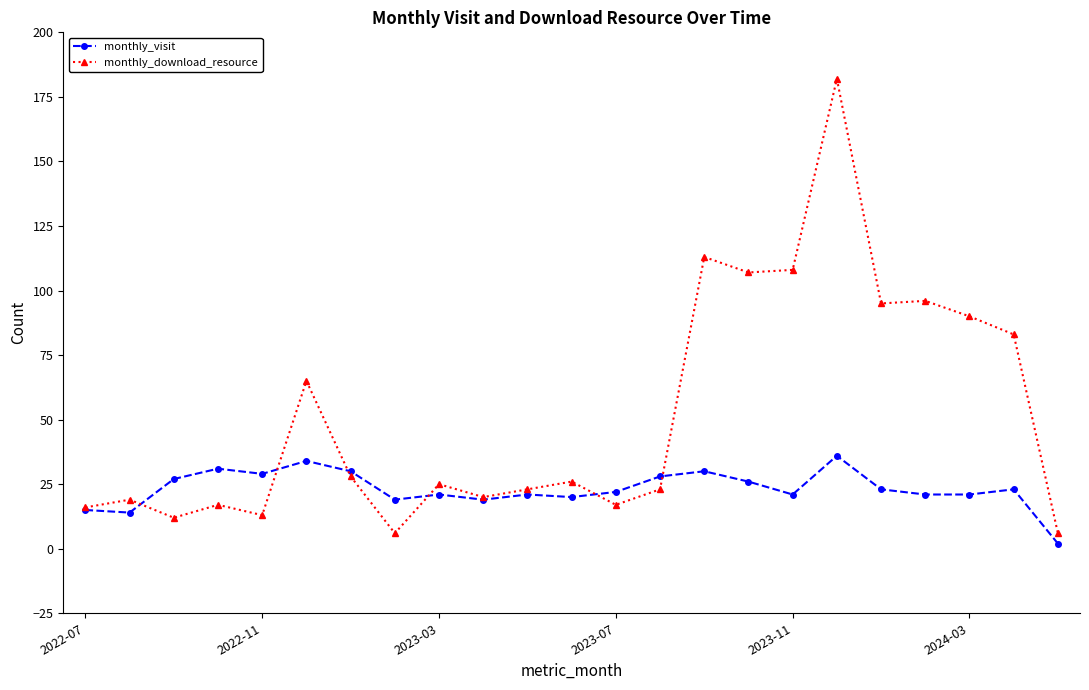

What is the smallest value displayed?

2